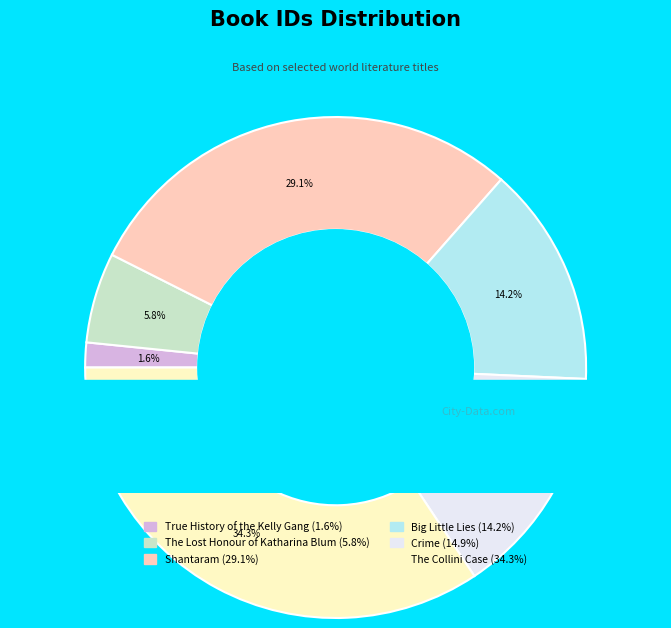

Do Shantaram and Crime together represent more than half of the pie?

No